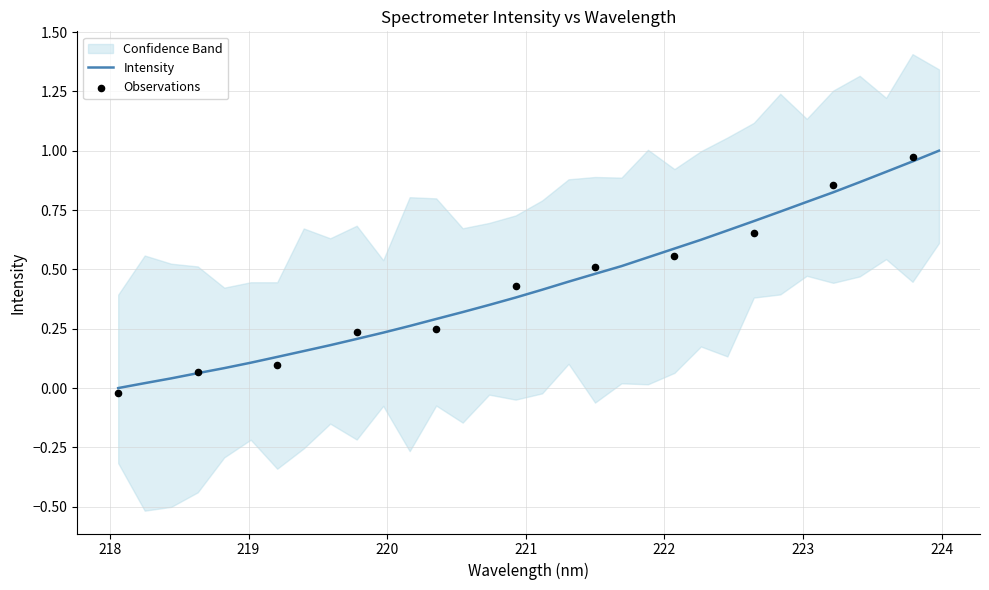

What is the change in value from 219.2067 to 223.0264?

+0.7